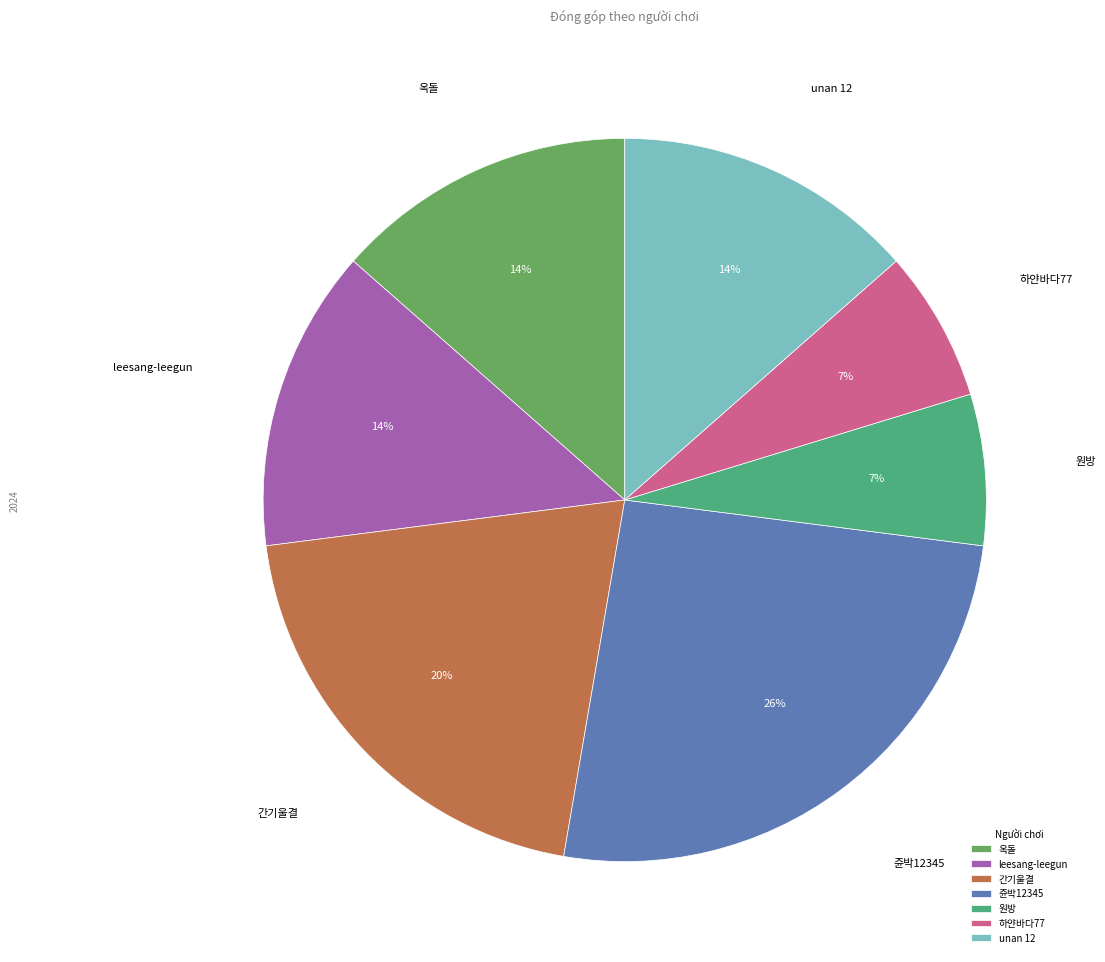

True or false: 쥰박12345 accounts for 17% of the total.

False